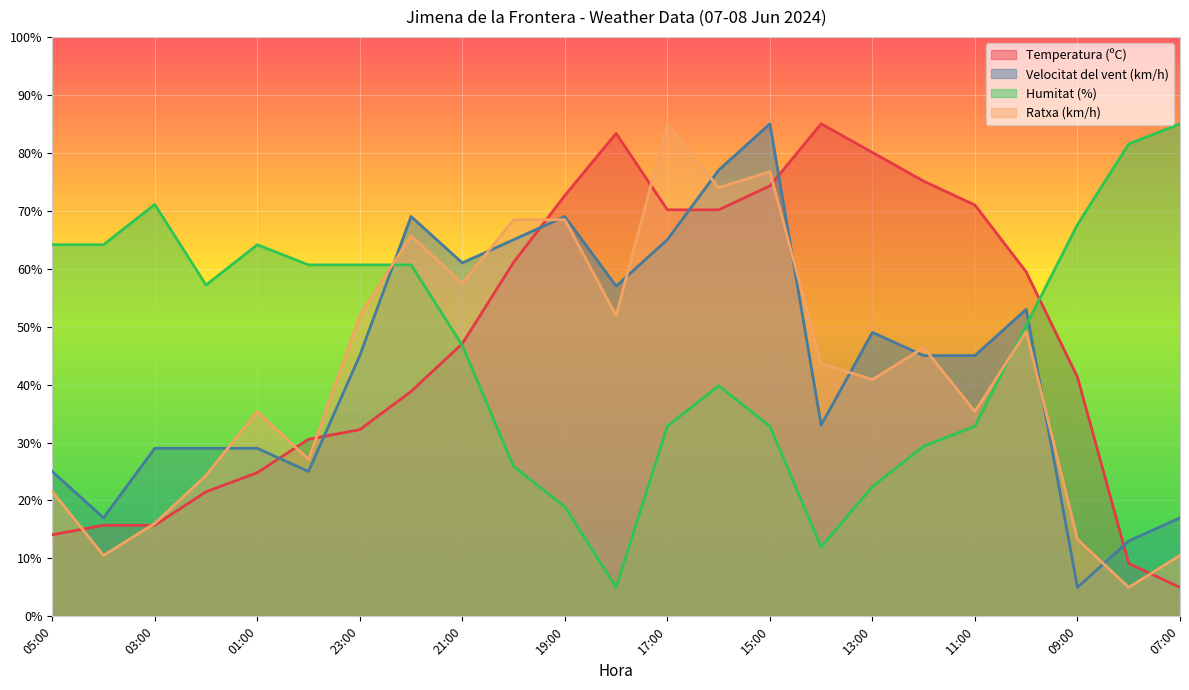

How many lines are shown in the chart?

4